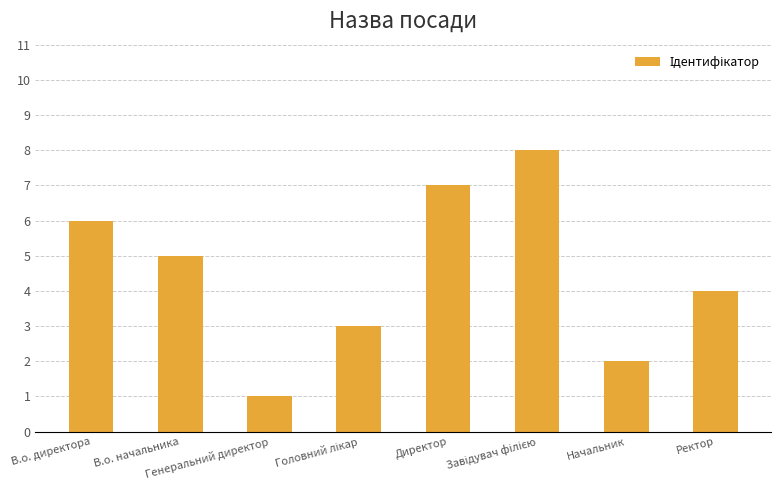

True or false: the data shows 6 at В.о. директора.

True